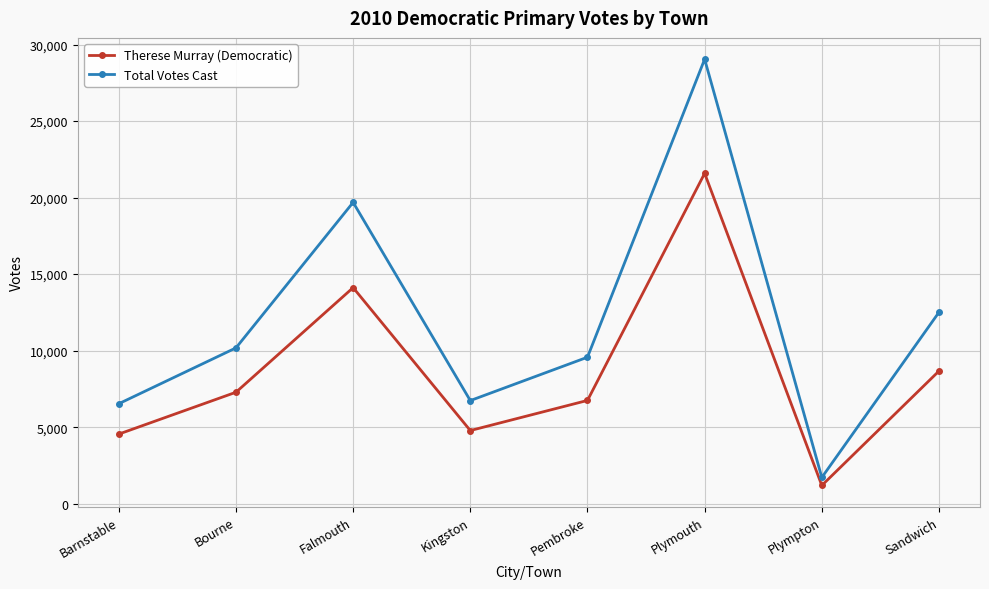

Is it true that Total Votes Cast equals 9570 at Pembroke?

True